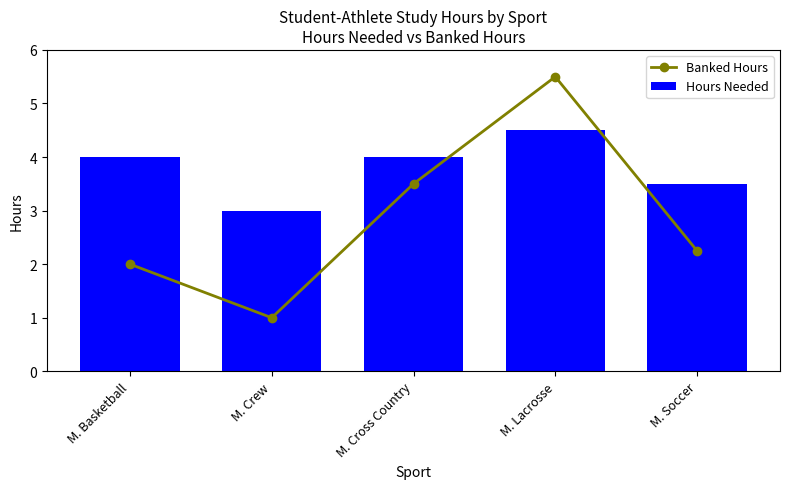

At which label does Banked Hours reach its minimum?

M. Crew